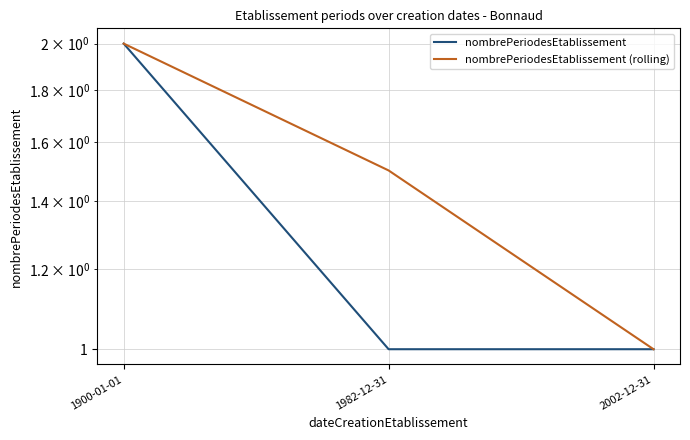

Which category has the highest value across all series?

1900-01-01